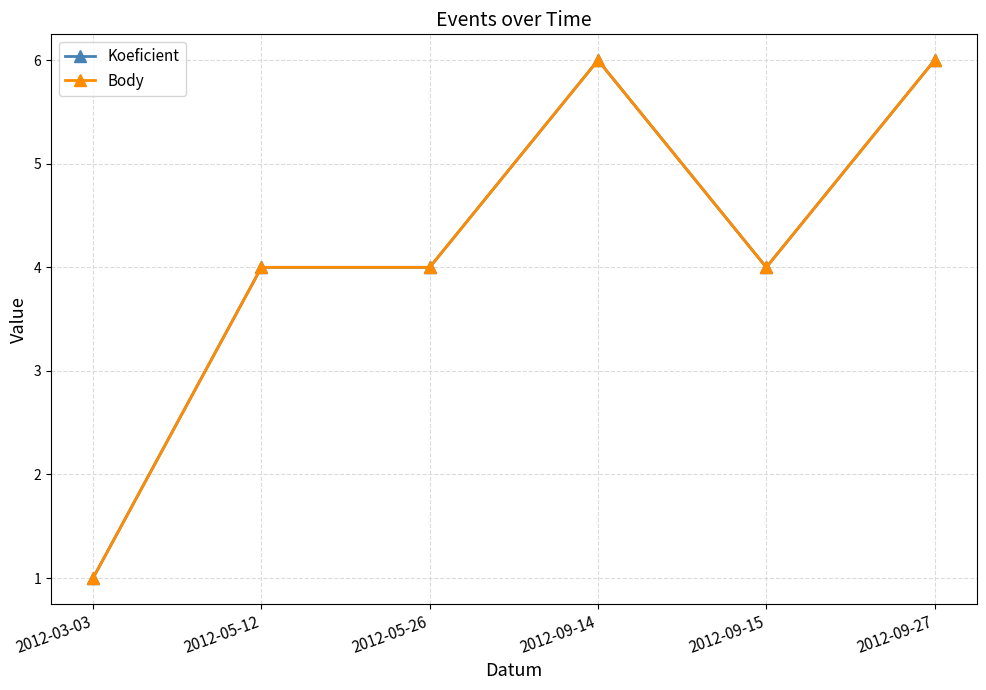

What is the value of the Koeficient point at the 5th from the left?

4